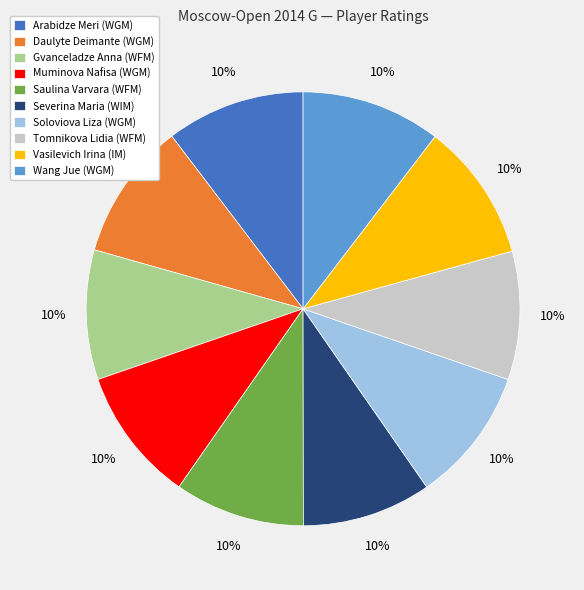

What is the ratio of the value at Daulyte Deimante (WGM) to the value at Soloviova Liza (WGM)?

1.0